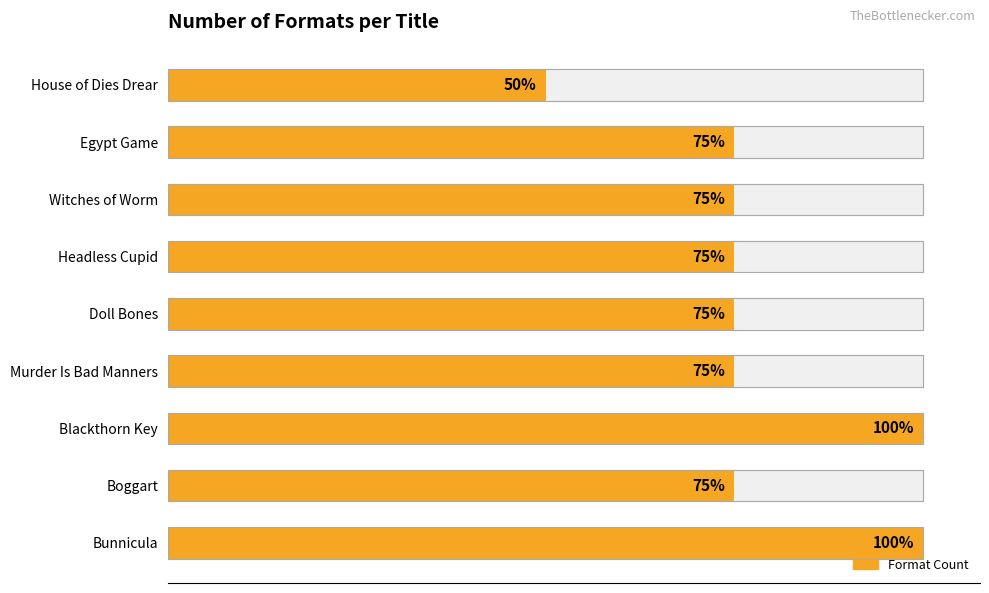

How many series are shown in this chart?

1